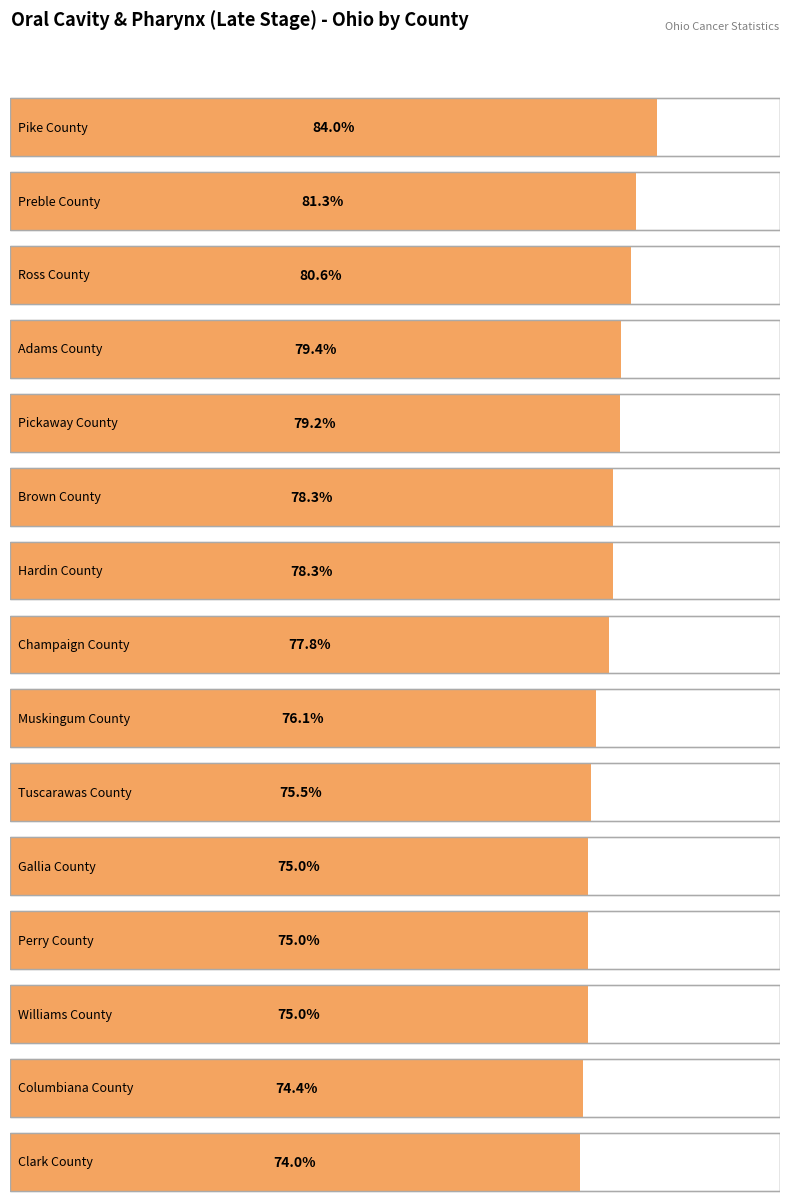

List the labels in order of value, largest first.

Pike County, Preble County, Ross County, Adams County, Pickaway County, Brown County, Hardin County, Champaign County, Muskingum County, Tuscarawas County, Gallia County, Perry County, Williams County, Columbiana County, Clark County